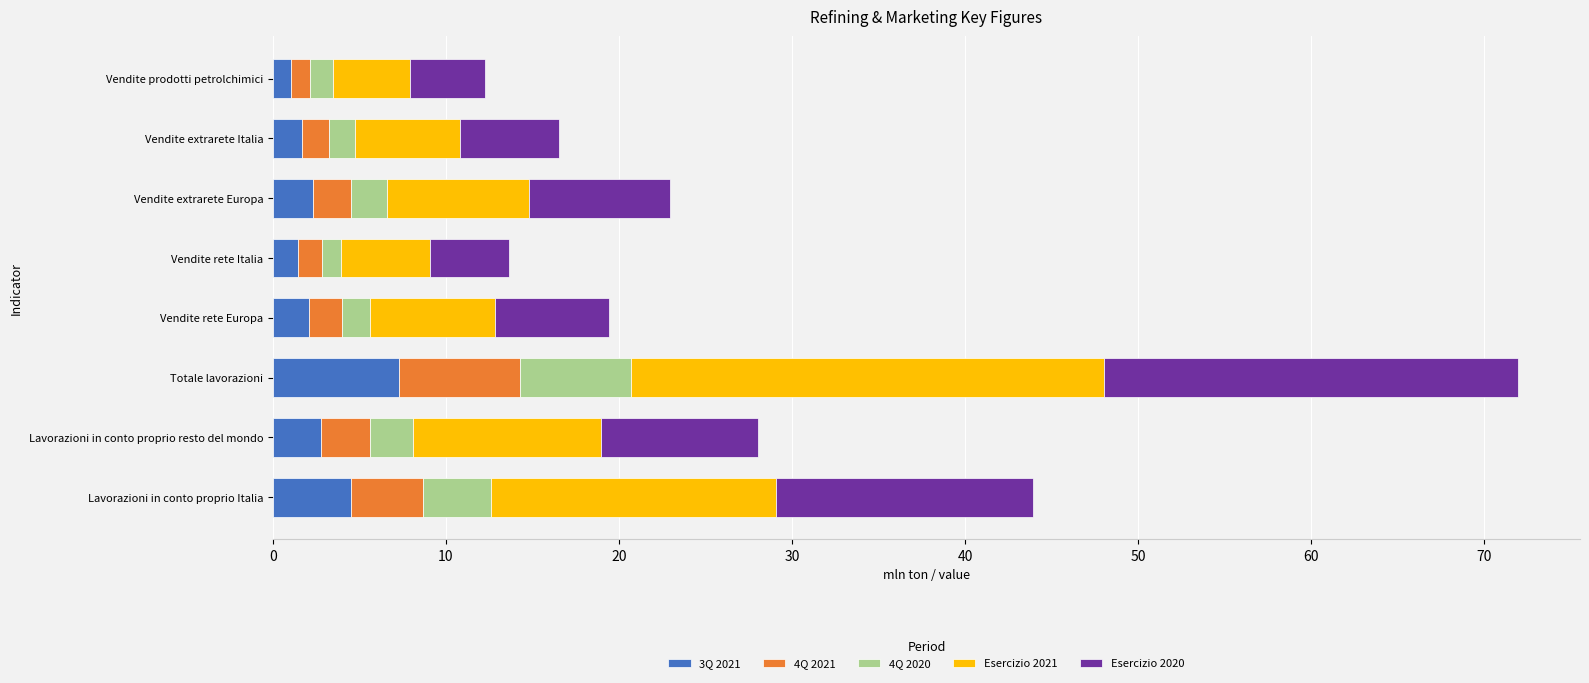

The value of 3Q 2021 at Totale lavorazioni is 4.5. True or false?

False